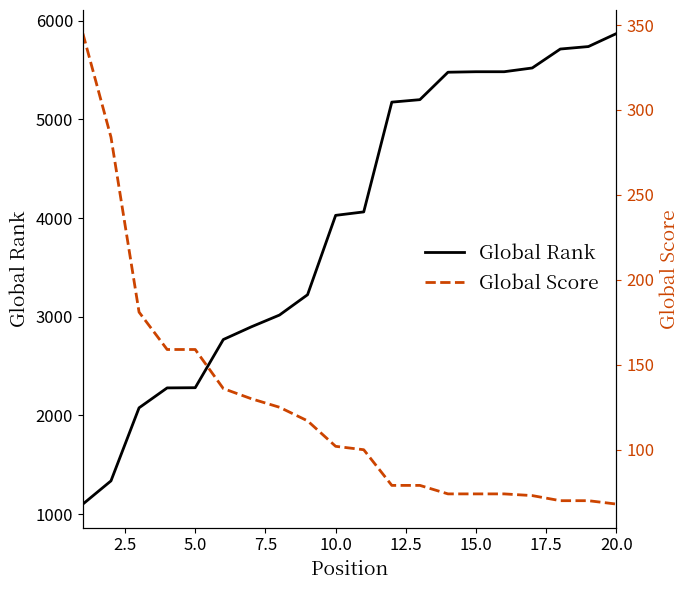

What is the lowest value of the Global Rank series?

1102